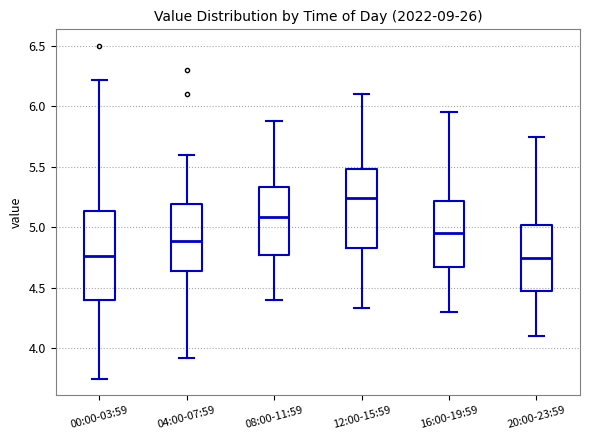

Reading left to right, transcribe this box plot: for each box, give where its median line is, the range the box spans, and where its two whiskers end, as read against the y-axis. The values are not printed on the chart, so give them approximately, as read against the axis.

00:00-03:59: median 4.75, box 4.40 to 5.15, whiskers 3.75 to 6.20
04:00-07:59: median 4.90, box 4.65 to 5.20, whiskers 3.90 to 5.60
08:00-11:59: median 5.10, box 4.75 to 5.35, whiskers 4.40 to 5.90
12:00-15:59: median 5.25, box 4.85 to 5.50, whiskers 4.35 to 6.10
16:00-19:59: median 4.95, box 4.65 to 5.20, whiskers 4.30 to 5.95
20:00-23:59: median 4.75, box 4.45 to 5.00, whiskers 4.10 to 5.75